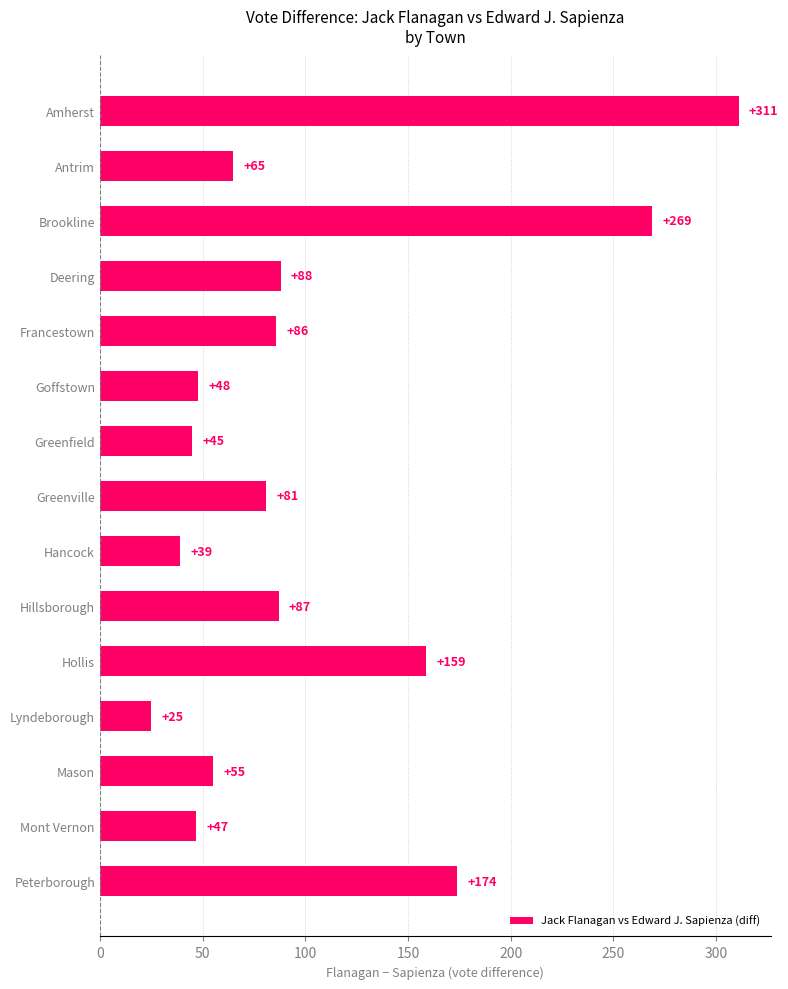

What is the sum of the values at Amherst and Hollis?

470